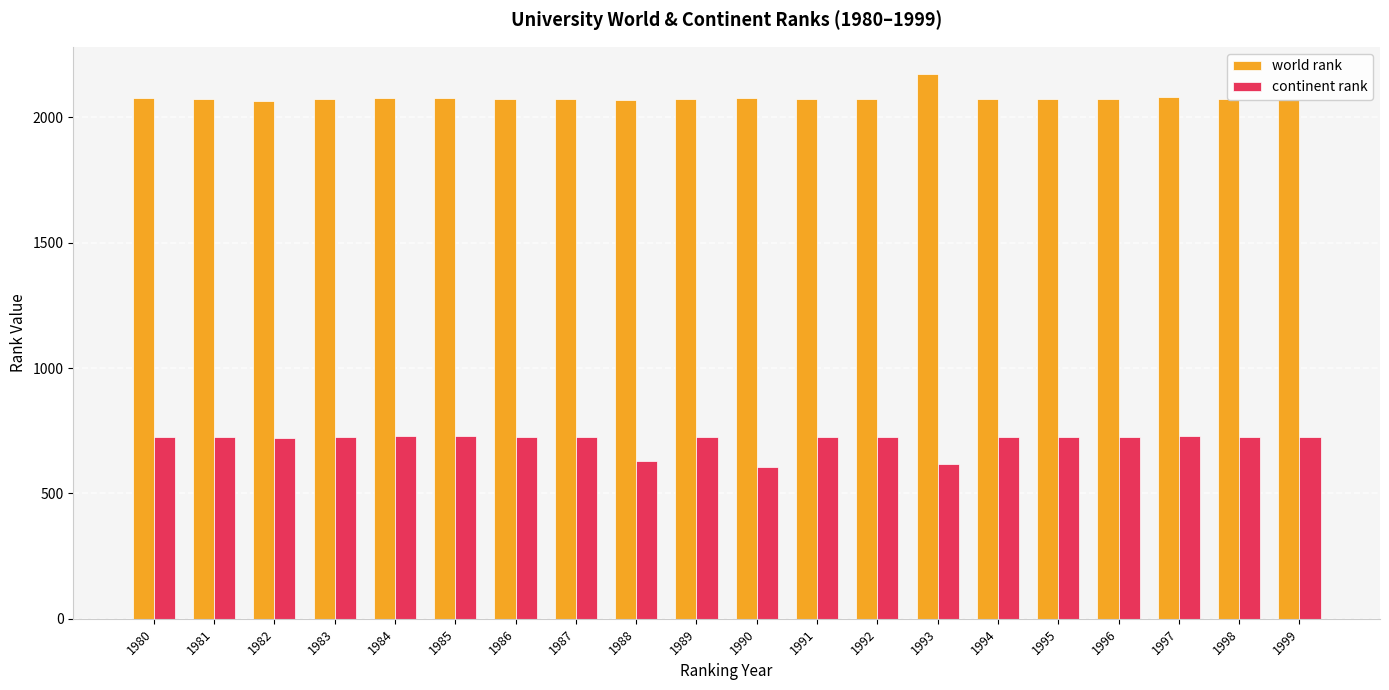

What is the difference between the highest and lowest values at 1987?

1350